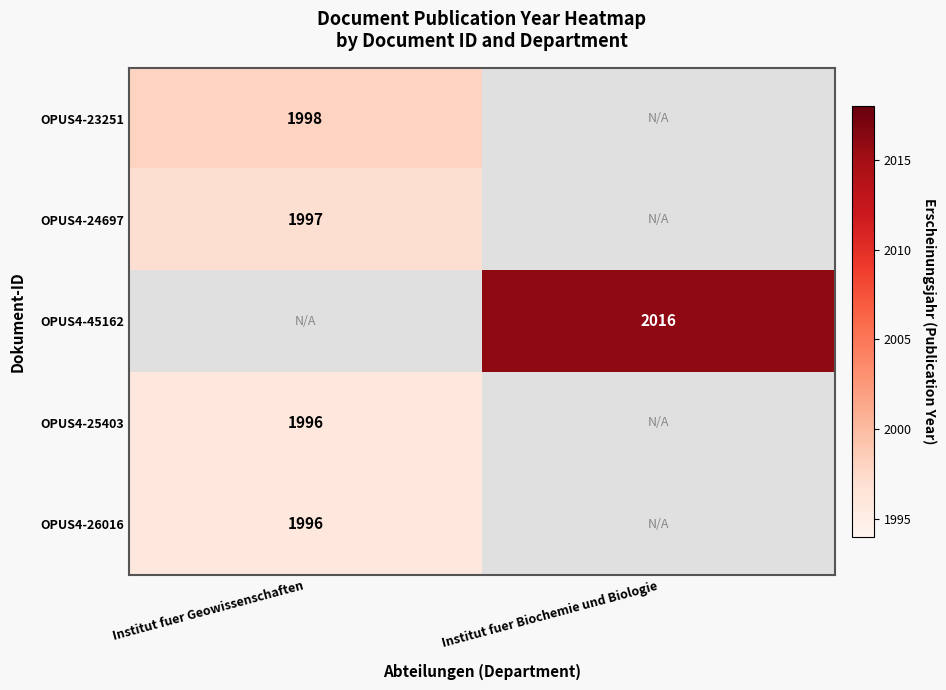

Count the number of data series in this chart.

5